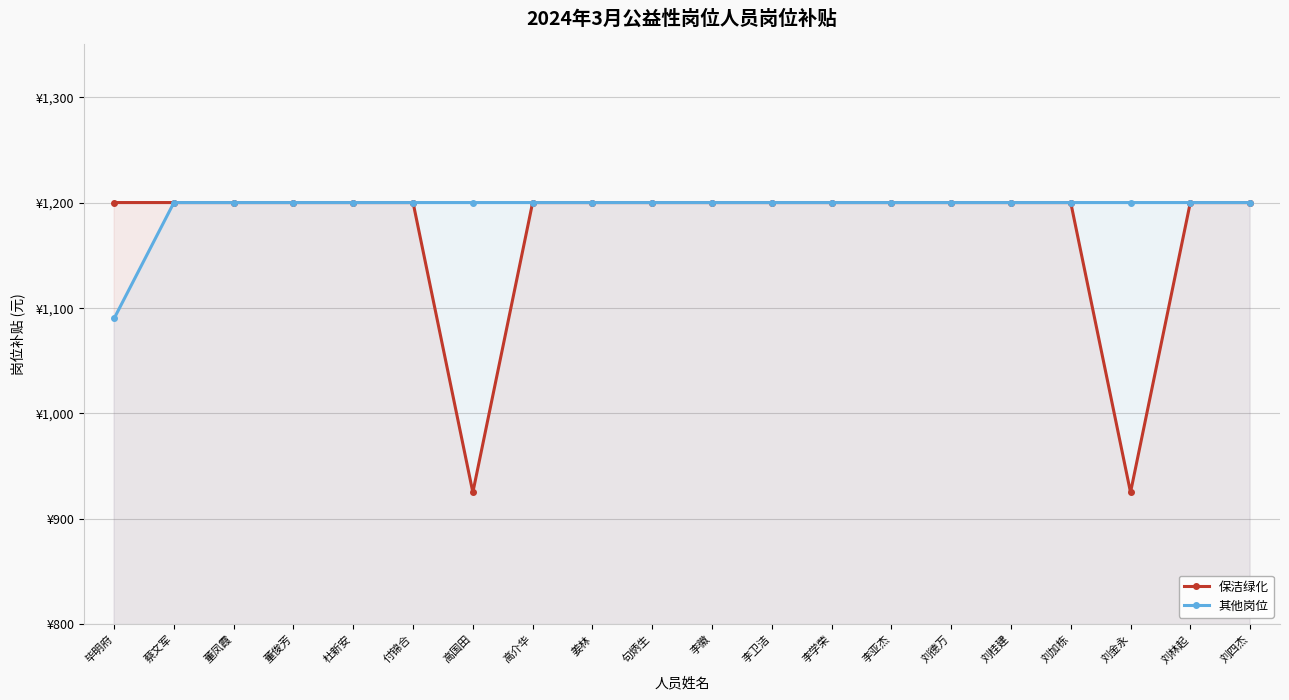

Which series changed the most between 蔡文军 and 付锦合?

保洁绿化